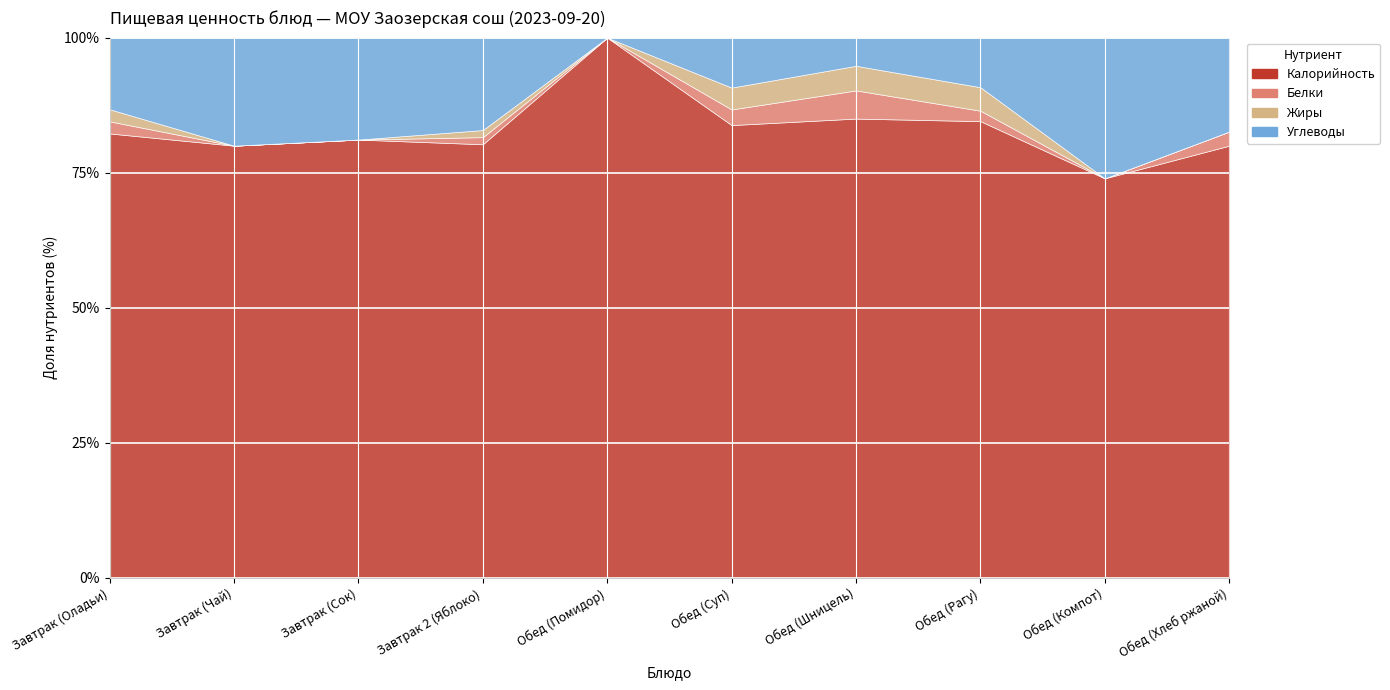

What is the spread (max minus min) of values at Завтрак (Сок)?

43